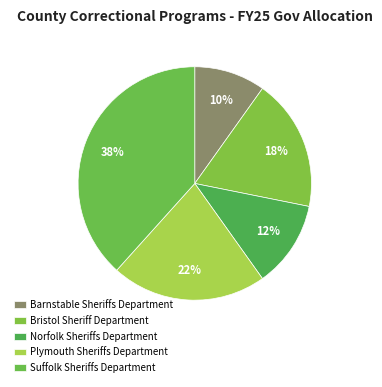

True or false: Bristol Sheriff Department accounts for 10% of the total.

False